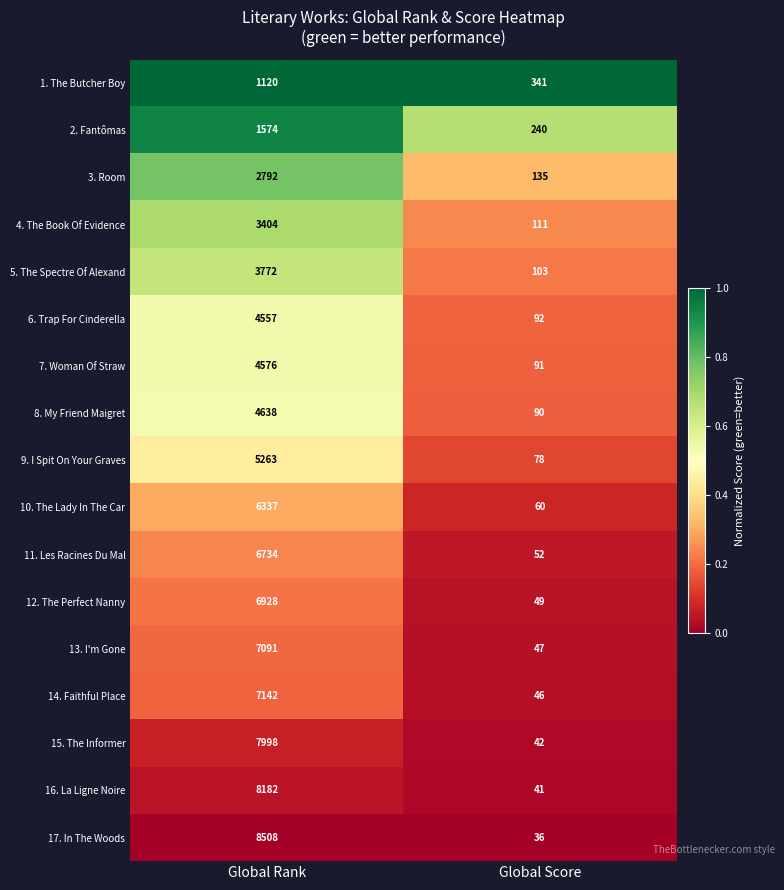

Between Global Rank and Global Score, which series saw the biggest shift?

17. In The Woods